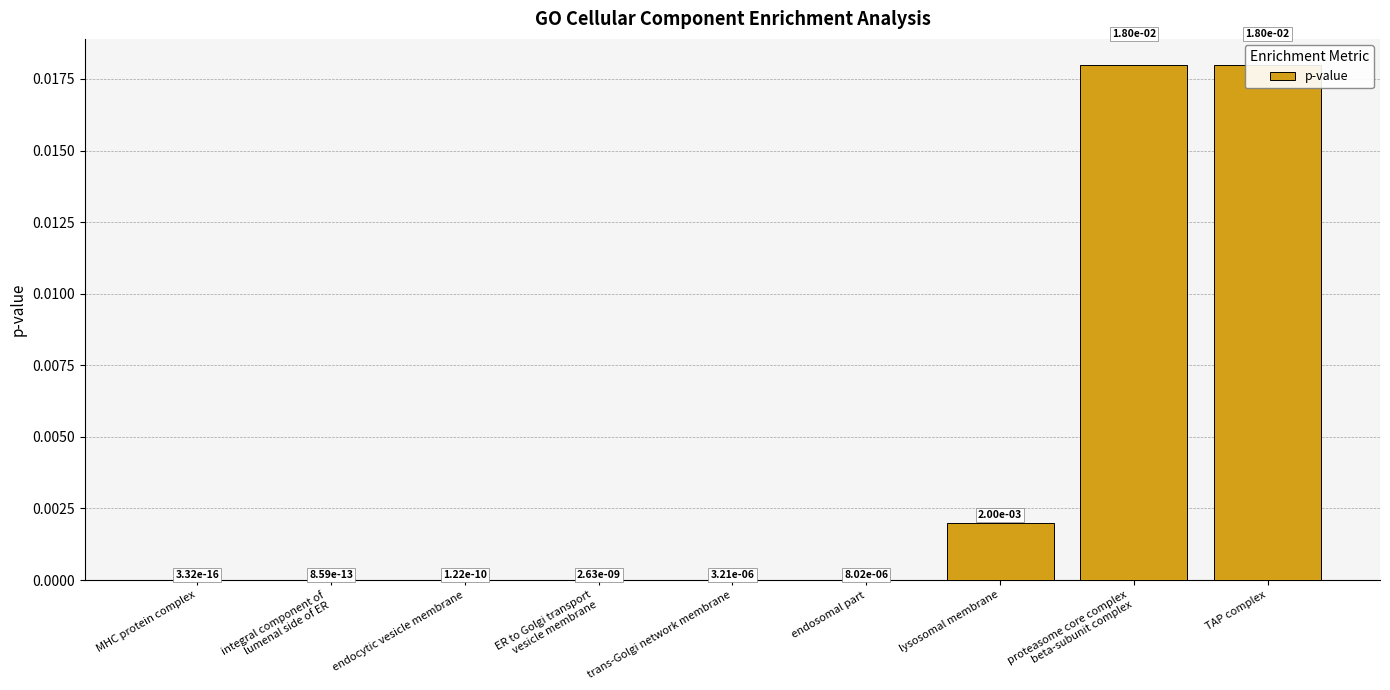

Does the chart contain any negative values?

No